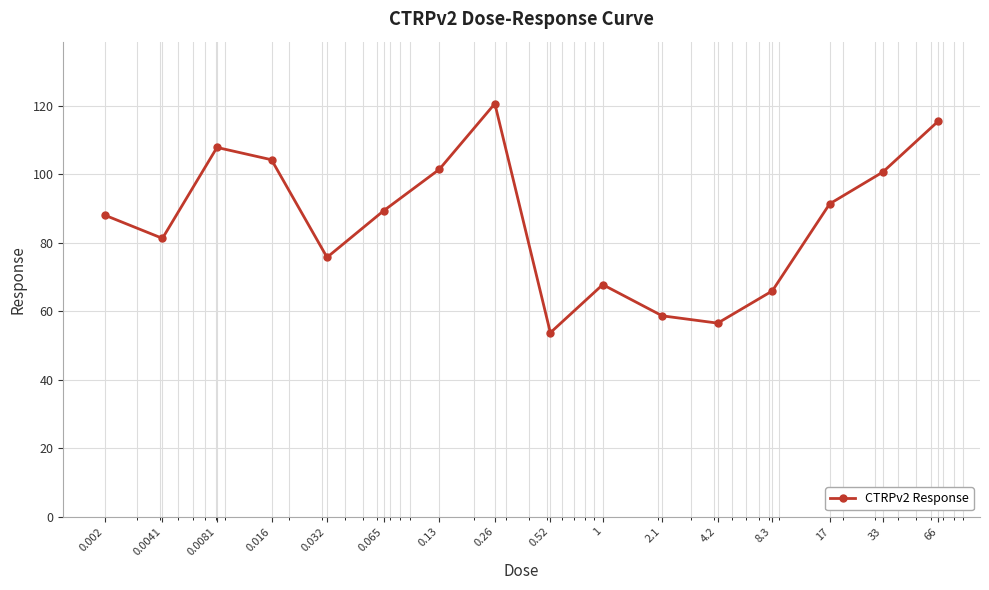

Reading left to right, what are all the values shown in this chart?

88.1	81.3	107.9	104.3	75.8	89.4	101.5	120.7	53.8	67.8	58.7	56.6	66.0	91.4	100.7	115.6